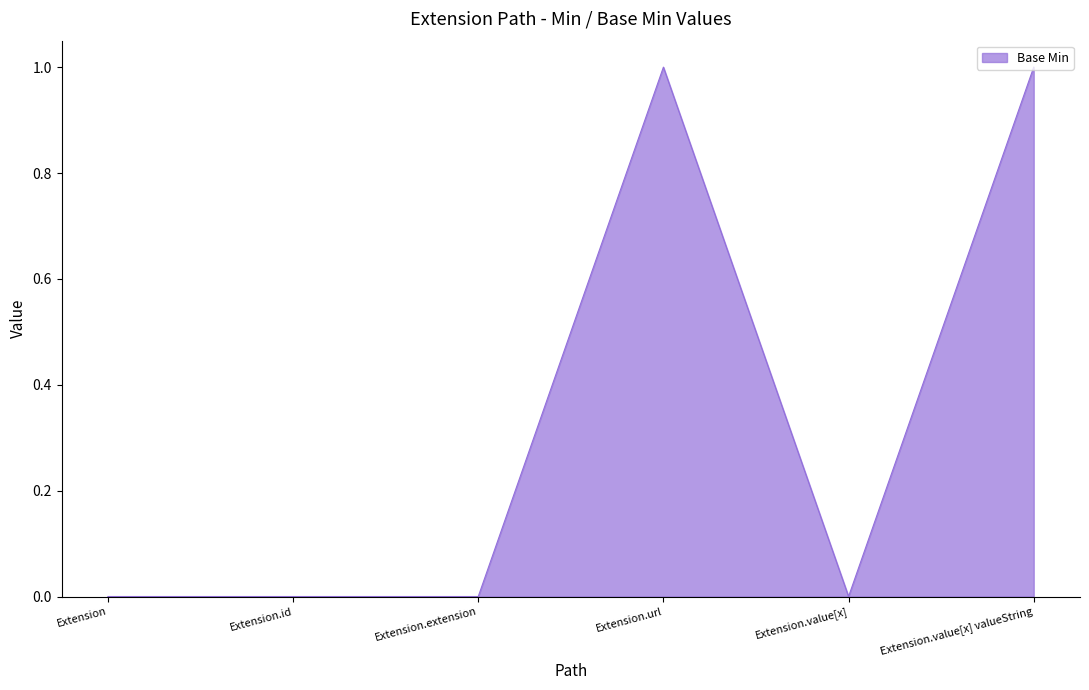

The value at Extension.value[x] is 1. True or false?

False